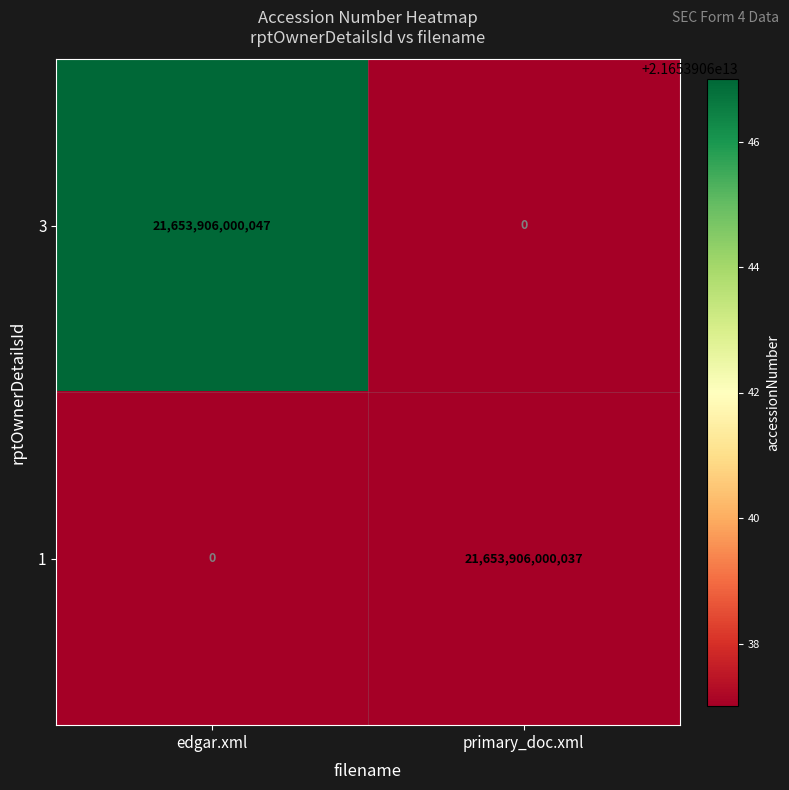

Count the number of categories in the chart.

2